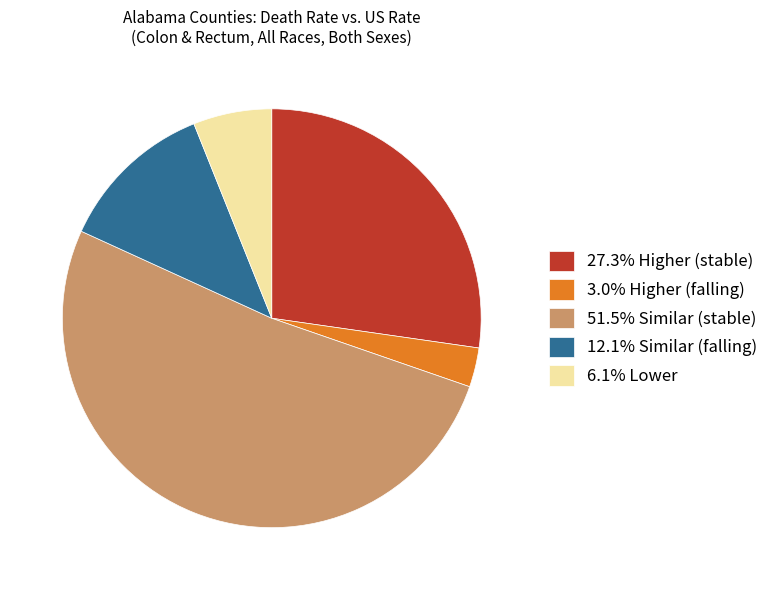

Is there a majority slice in this chart?

Yes